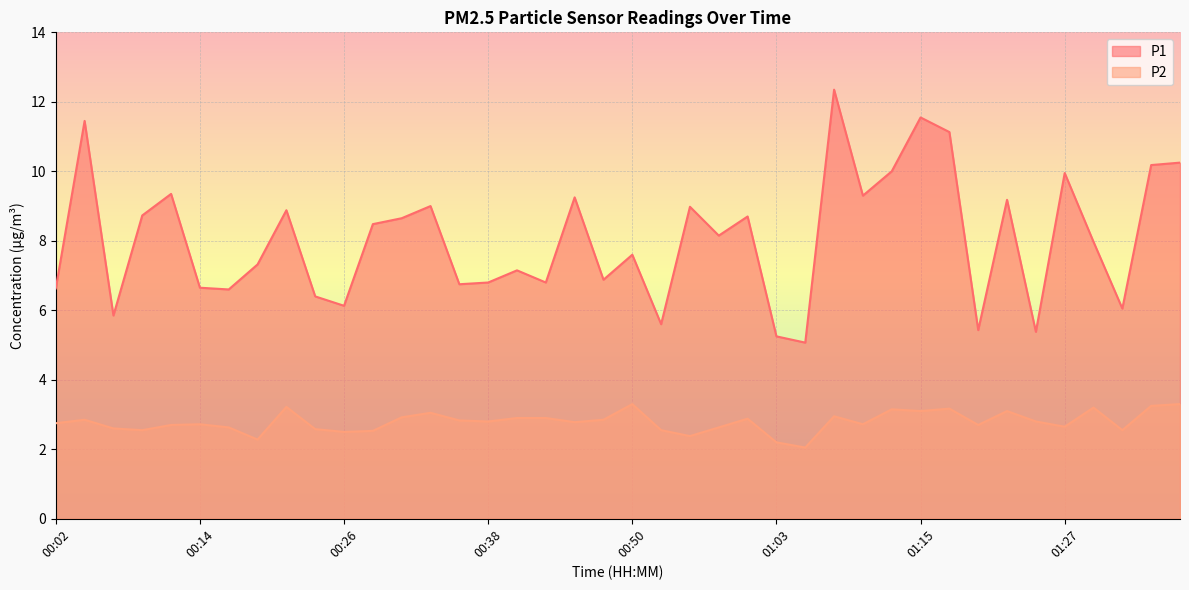

Which has a higher value, 01:27 or 00:24?

01:27